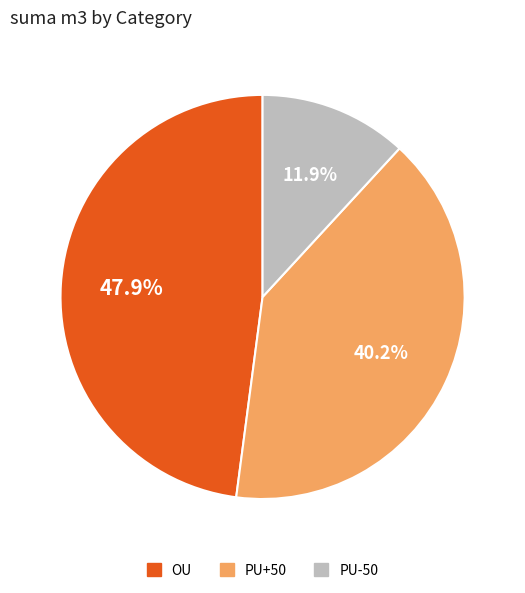

What percentage is NOT represented by PU-50?

88.1%